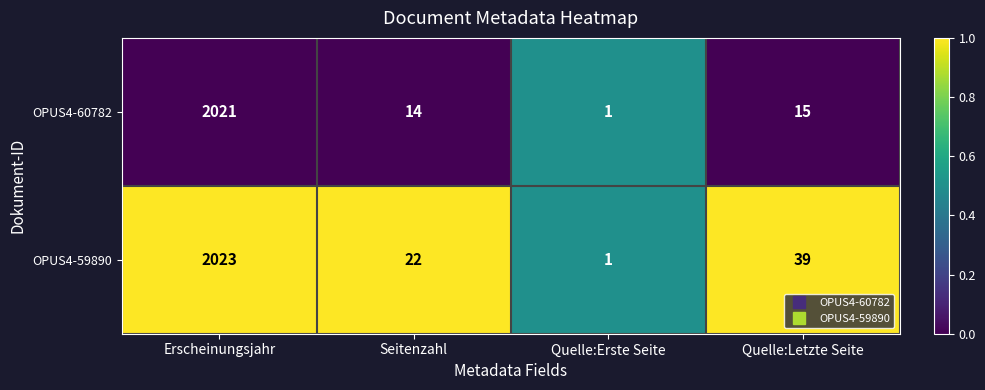

Is the value of OPUS4-59890 at Quelle:Erste Seite greater than the value of OPUS4-60782 at Erscheinungsjahr?

No